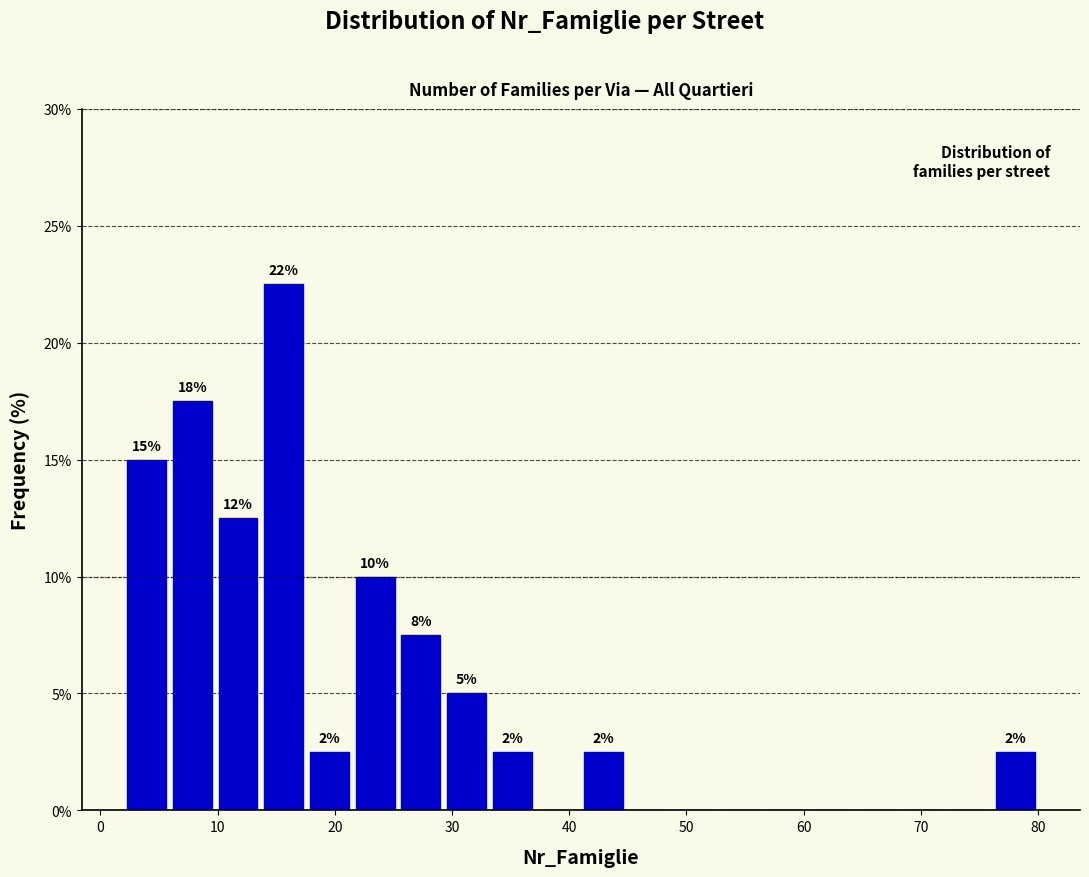

Around what value on the x-axis is the tallest bar? Give the approximate position of its centre, as read against the axis.

16